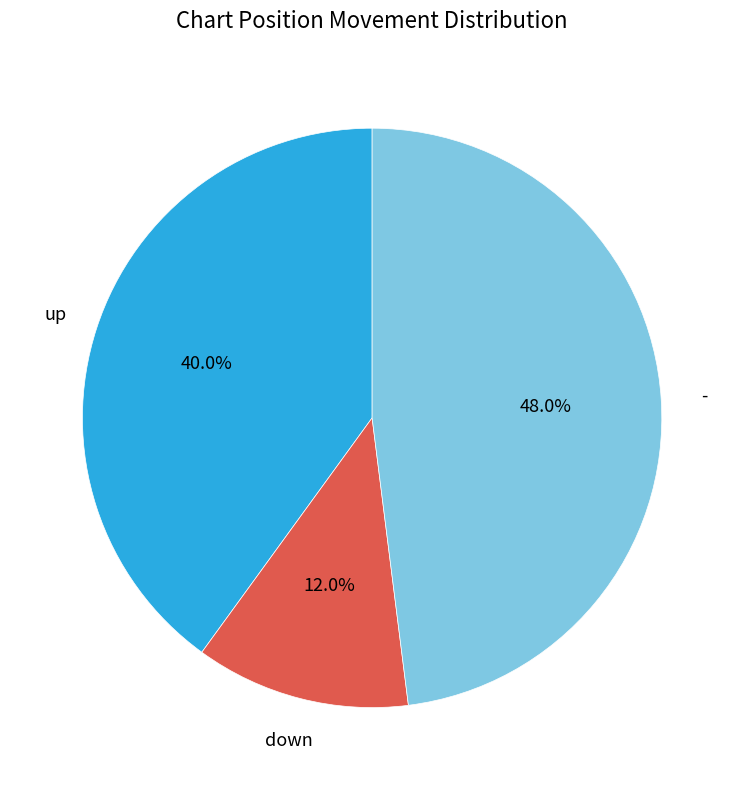

Does any single category account for the majority?

No